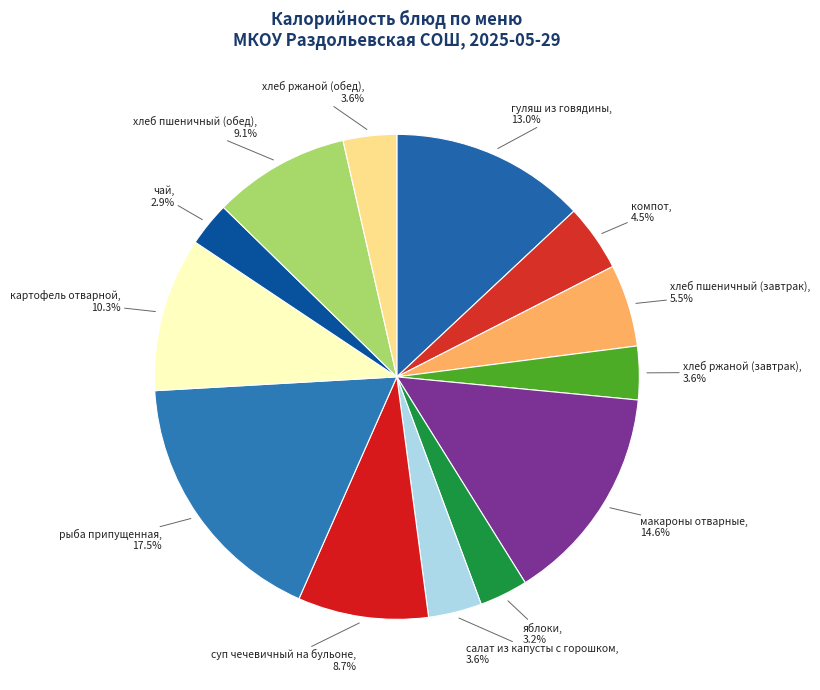

What percentage is the картофель отварной slice, to the nearest percent?

10%